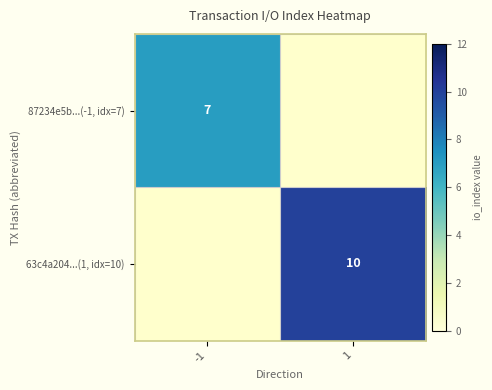

The 87234e5b...(-1, idx=7) series shows 7 at -1. True or false?

True